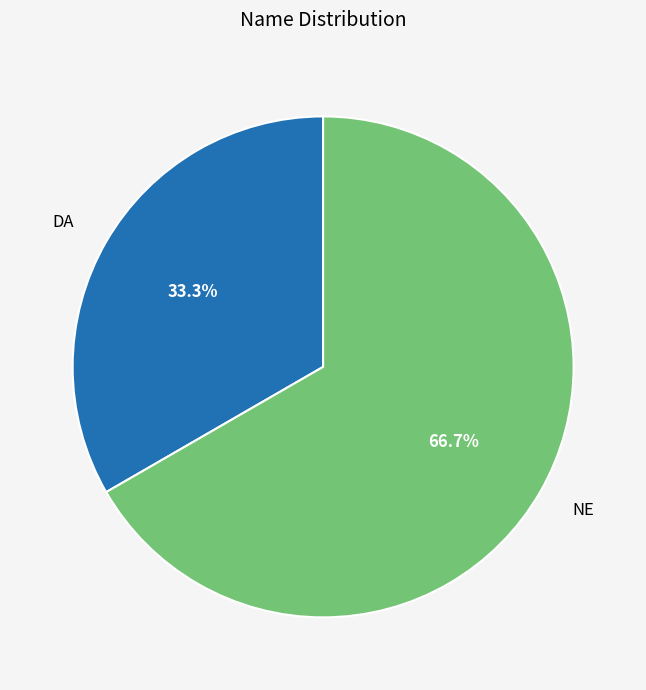

To the nearest percent, what is the difference between the largest and smallest slice percentages?

33%